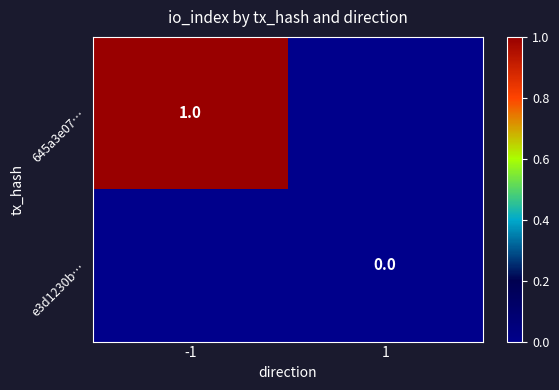

Is the value of 645a3e07… at -1 greater than the value of e3d1230b… at 1?

Yes